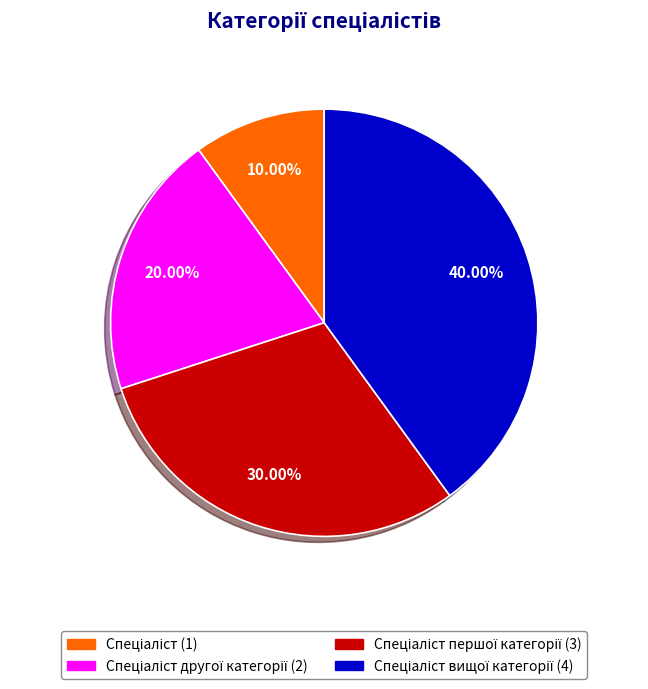

Is there any slice that represents more than half of the pie?

No